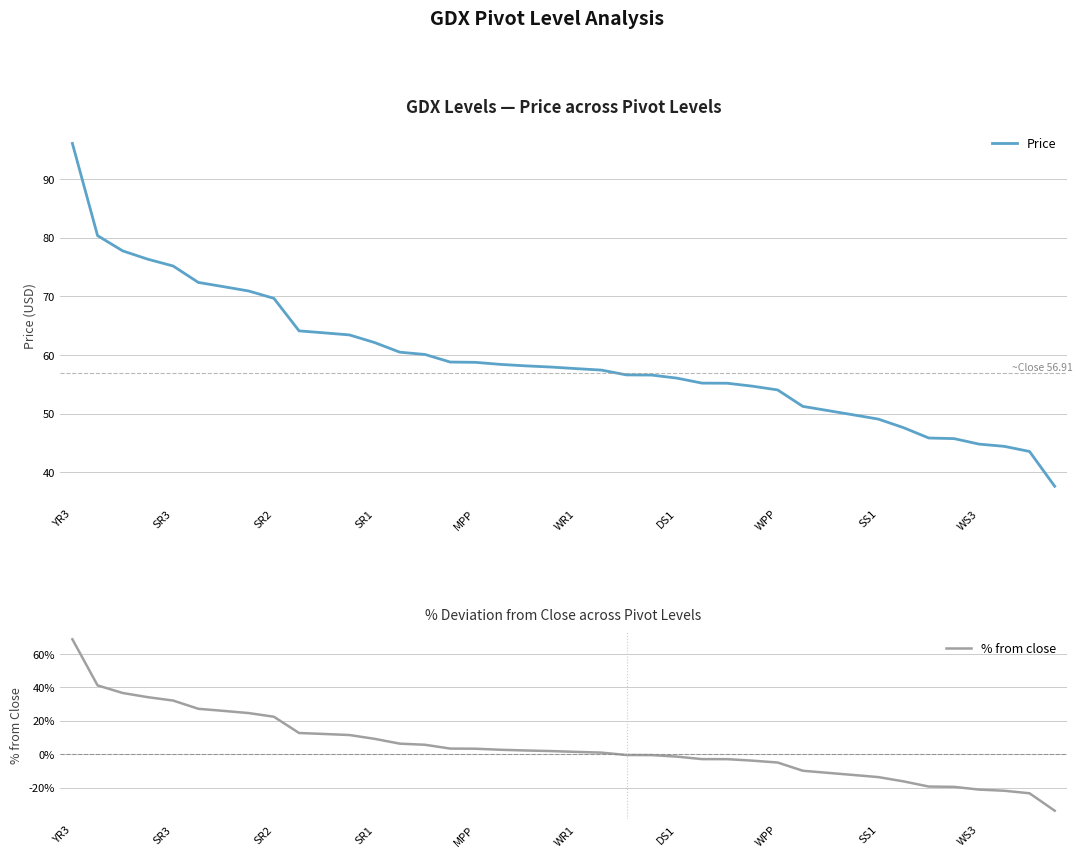

List the series in order of their overall mean, highest first.

Price, % from close